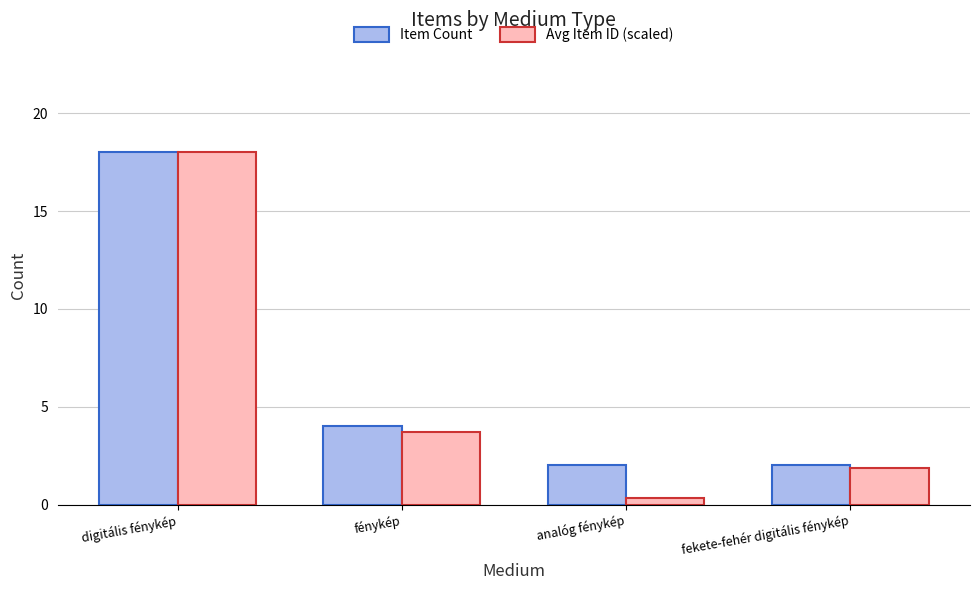

At which label is Item Count closest to 10?

fénykép